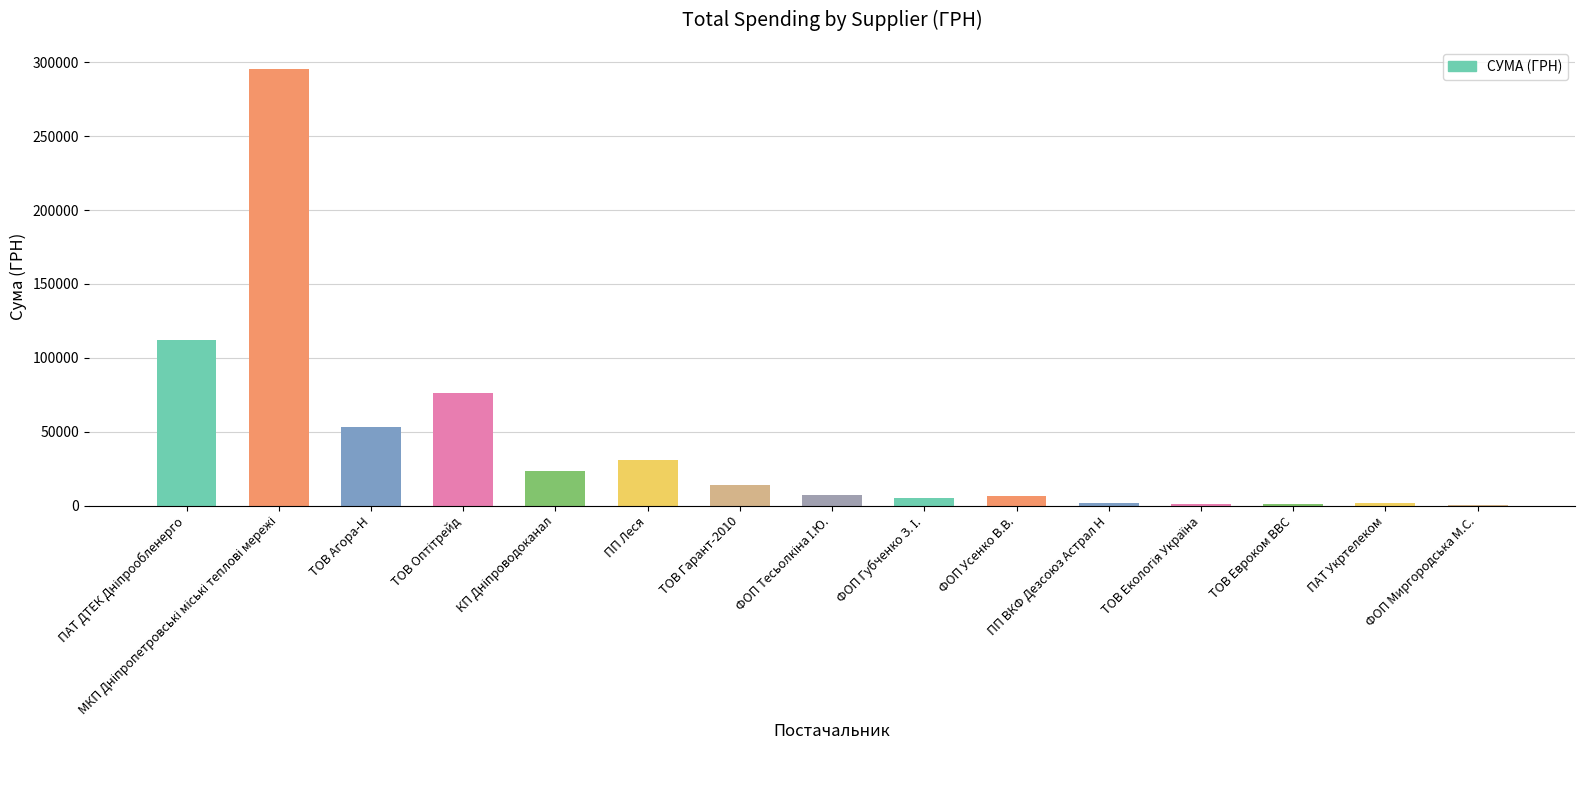

What is the maximum value shown in the chart?

295638.6